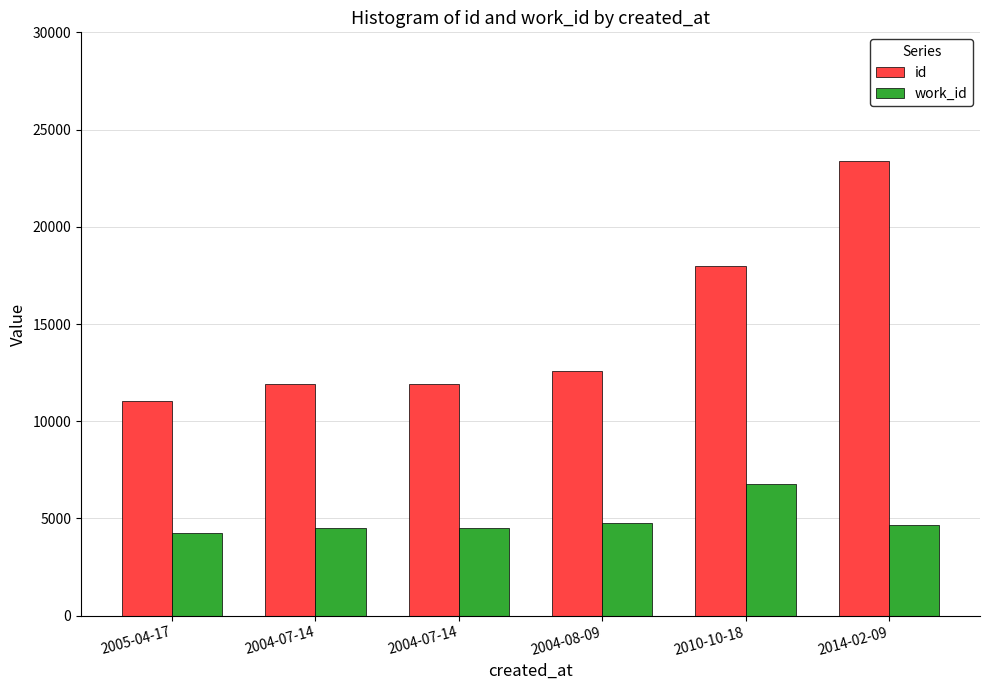

What is the sum of all id values?

88848